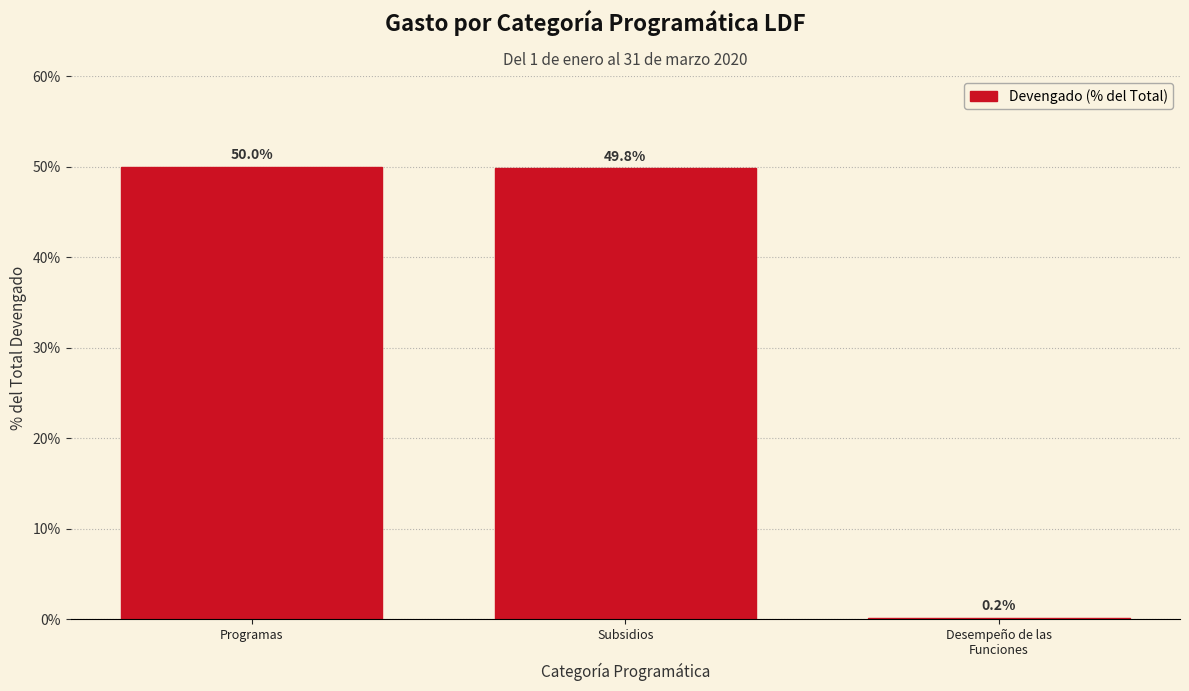

Approximately how many times larger is the value at Subsidios compared to Programas?

1.0